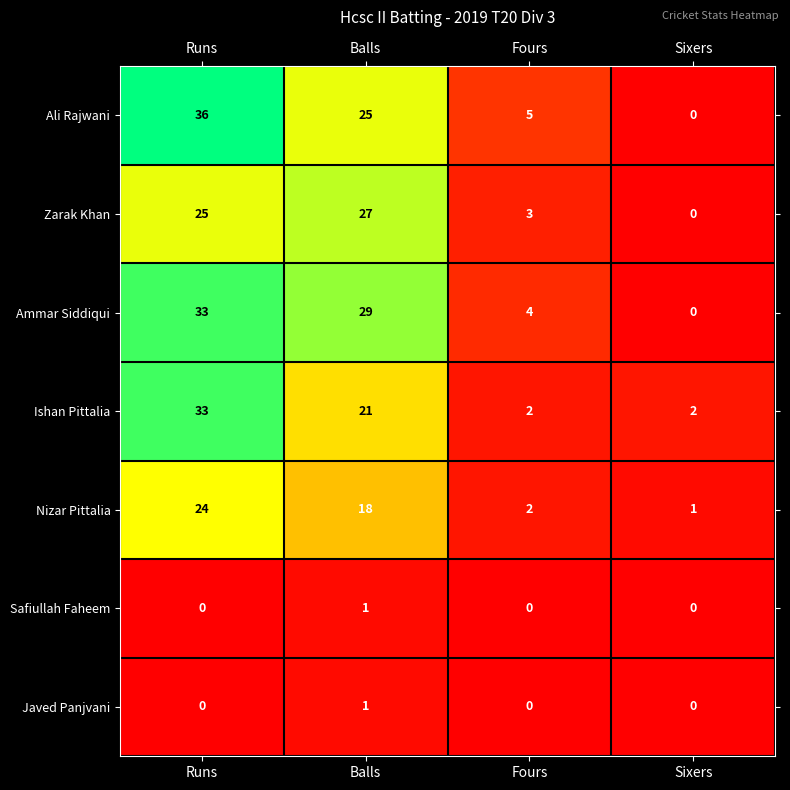

What is the sum of the Zarak Khan values at Fours and Runs?

28